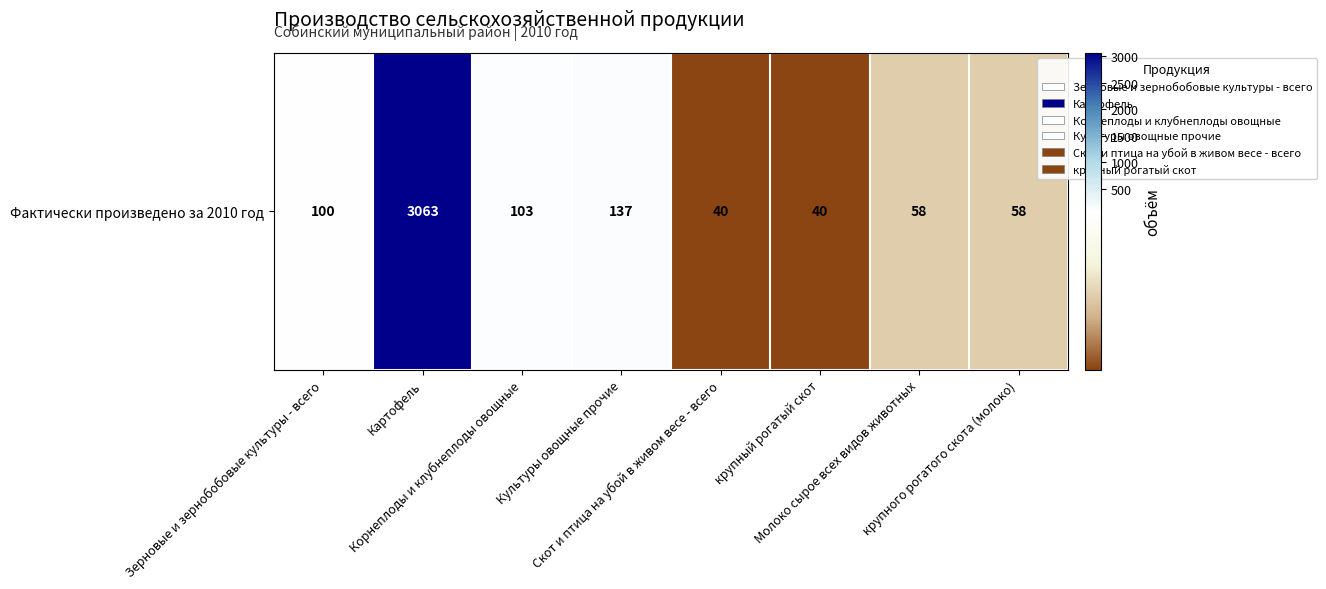

How many series are shown in this chart?

1